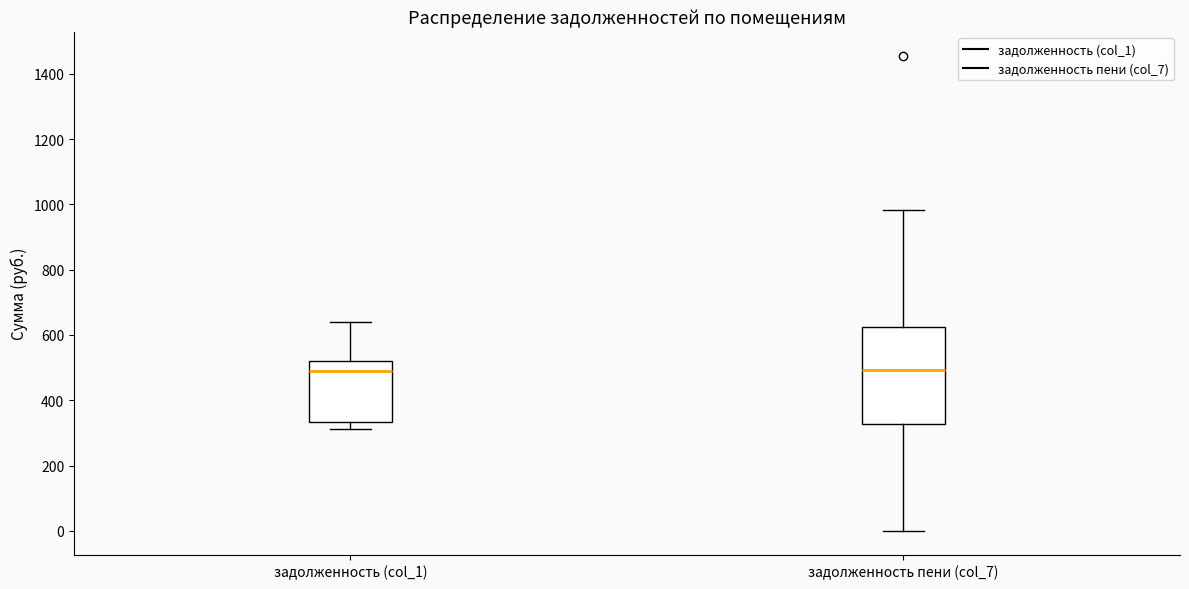

Where is the lower edge of the box for задолженность пени (col_7) on the y-axis? The values are not printed on the chart, so give them approximately, as read against the axis.

320